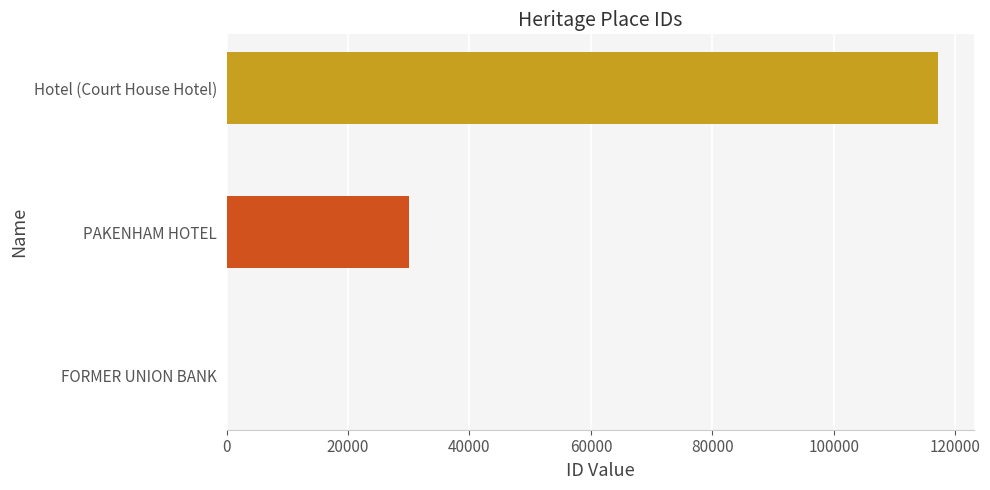

Which label corresponds to the largest value in the chart?

Hotel (Court House Hotel)